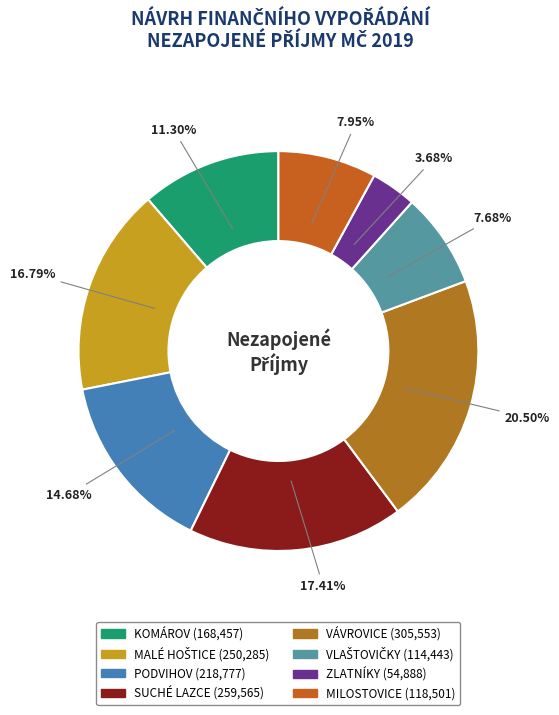

Is it true that SUCHÉ LAZCE is 7% of the pie?

False